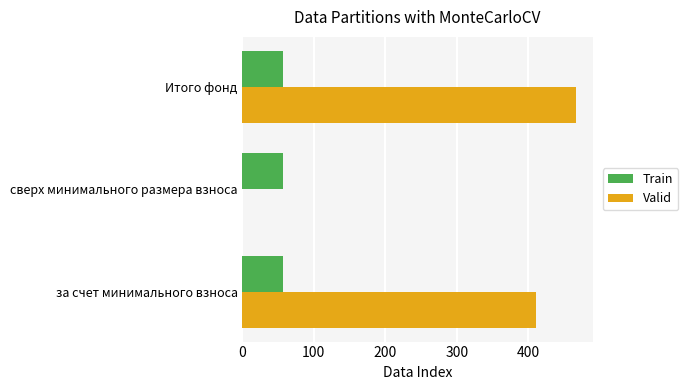

How many values in the Valid series exceed 410?

2